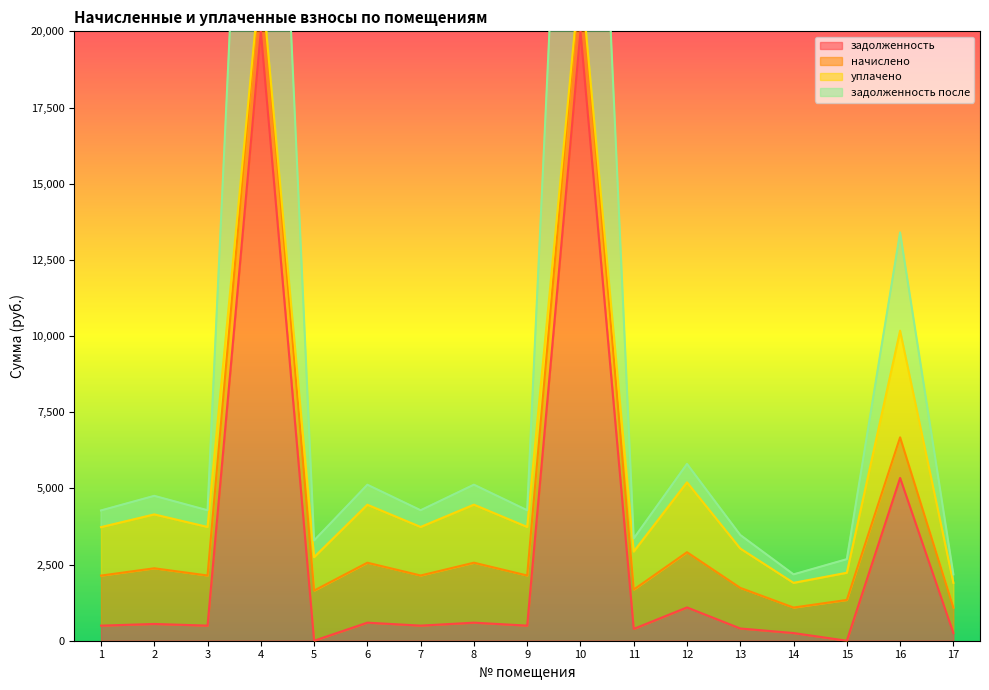

The value of задолженность at 13 is 401.7. True or false?

True